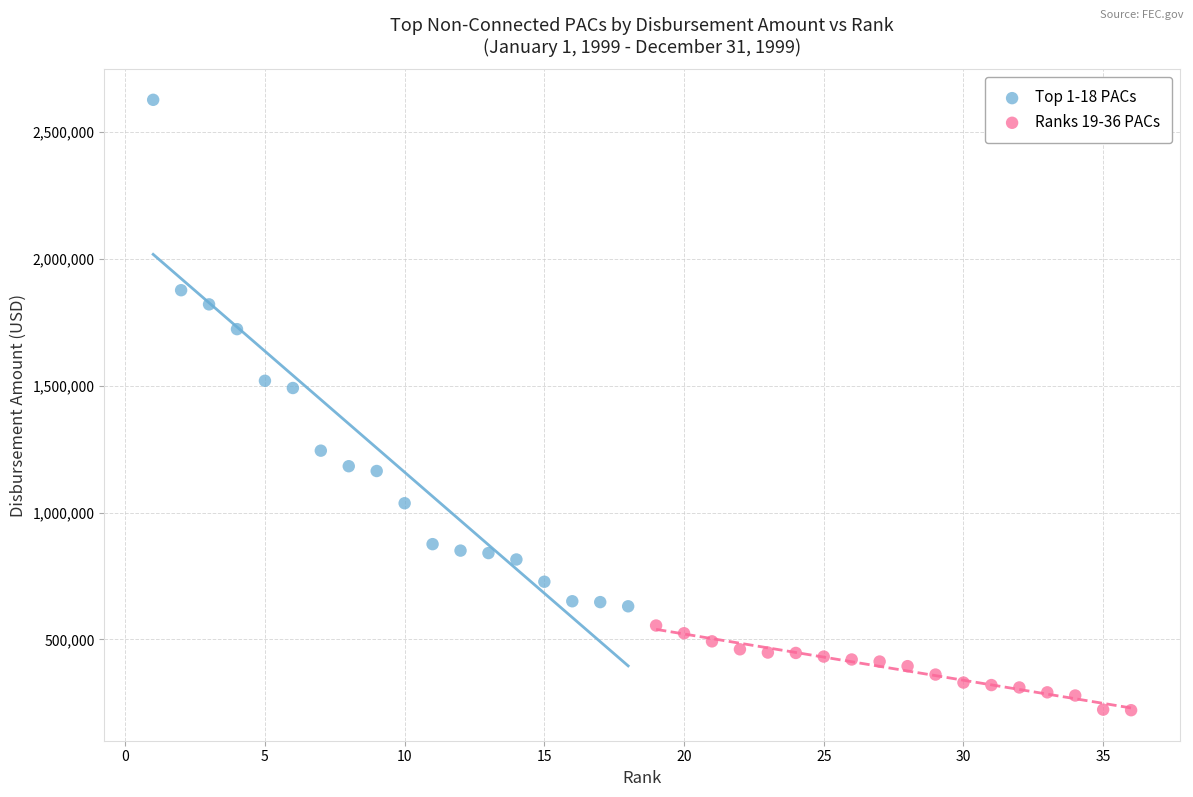

Which series reaches the minimum Y coordinate?

Ranks 19-36 PACs